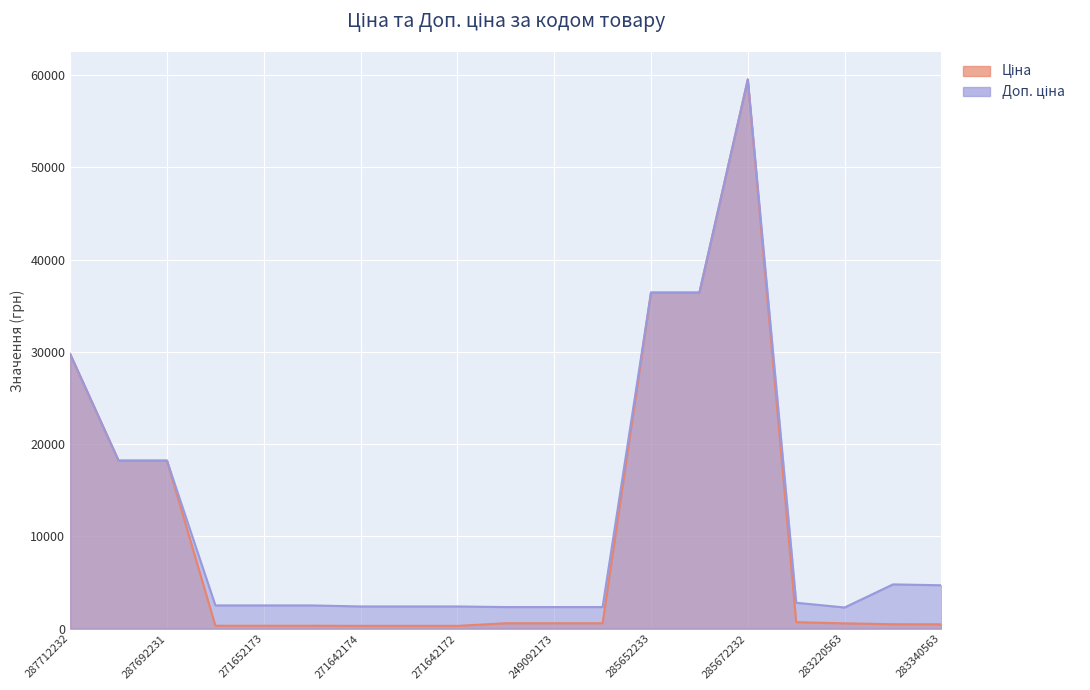

List the series in order of their peak value, highest first.

Ціна, Доп. ціна